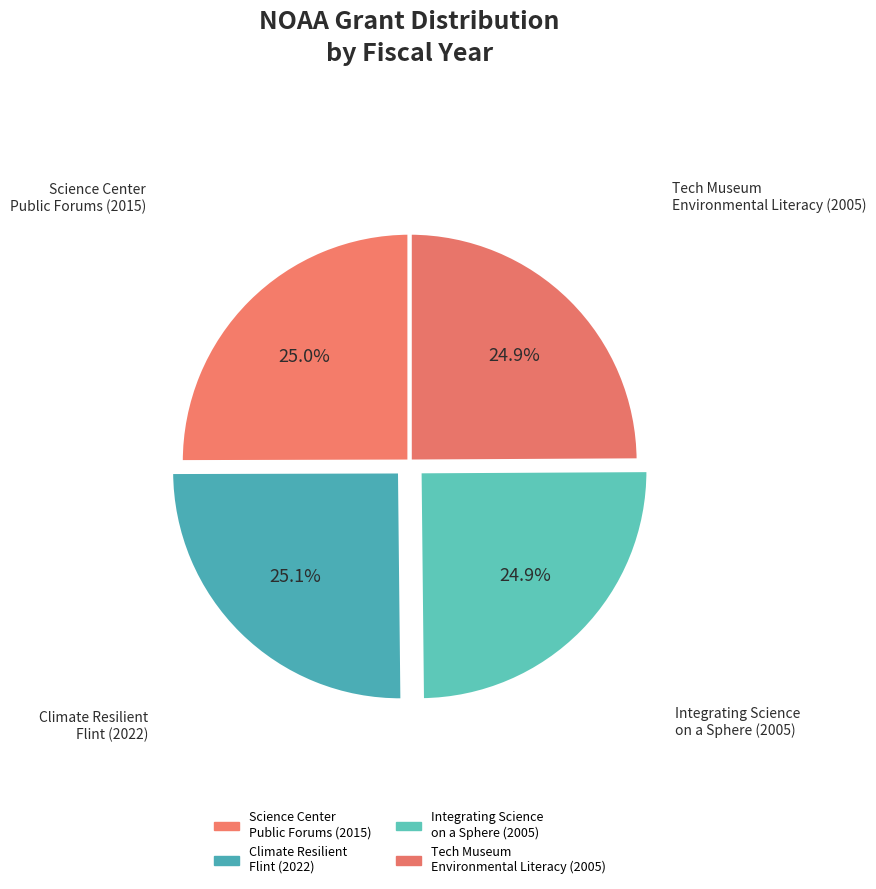

Does Integrating Science on a Sphere (2005) account for over 50% of the chart?

No